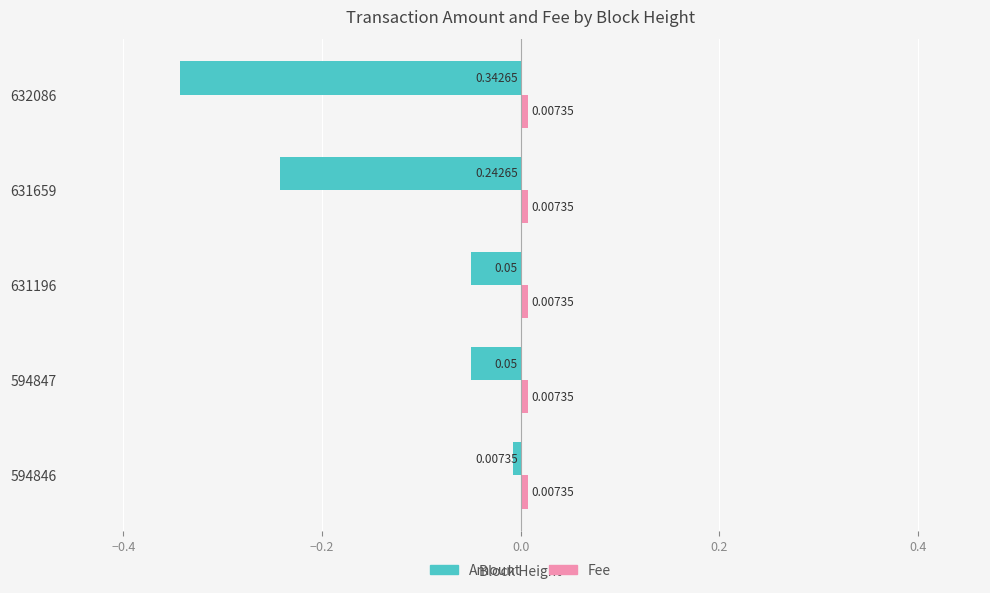

At which category is the sum across all series the highest?

594846